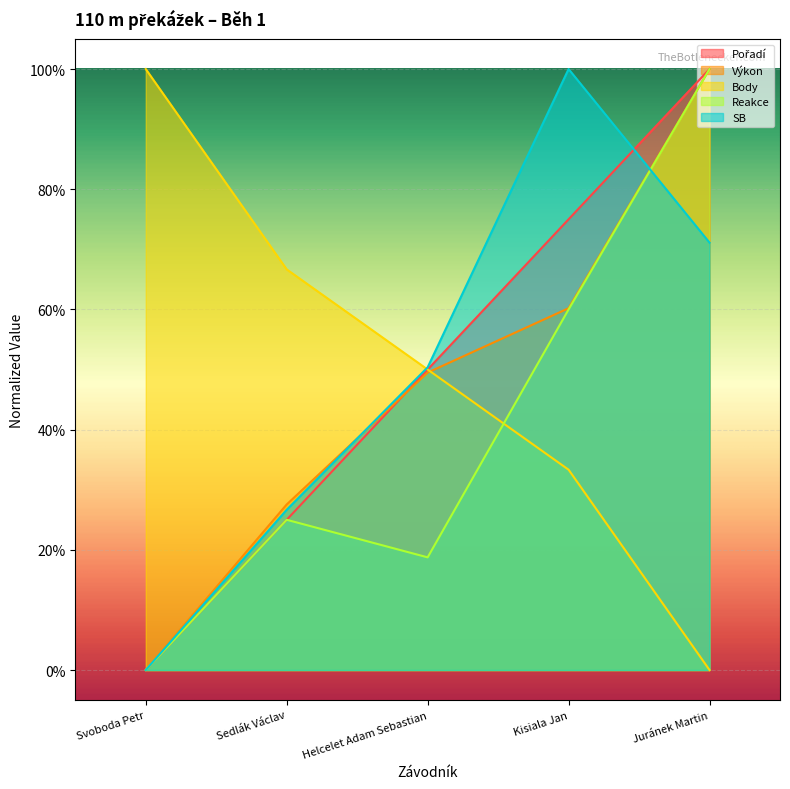

How many Výkon values are between 0 and 1?

5